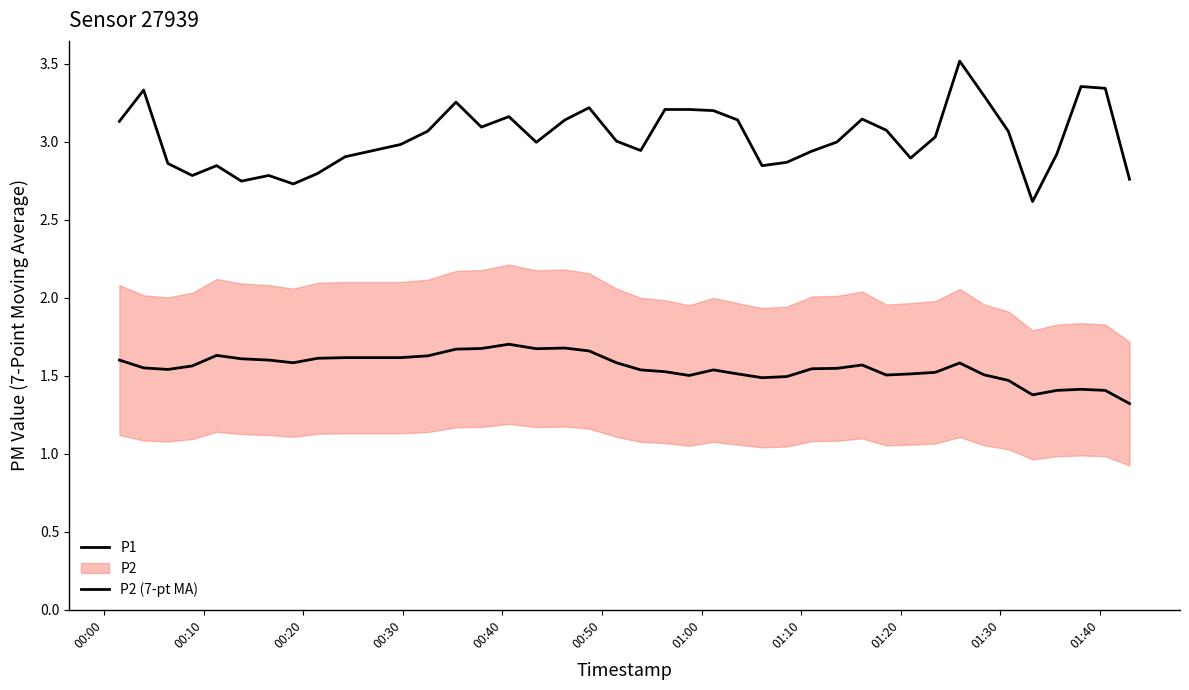

True or false: P1 and P2 (7-pt MA) cross at least once.

False